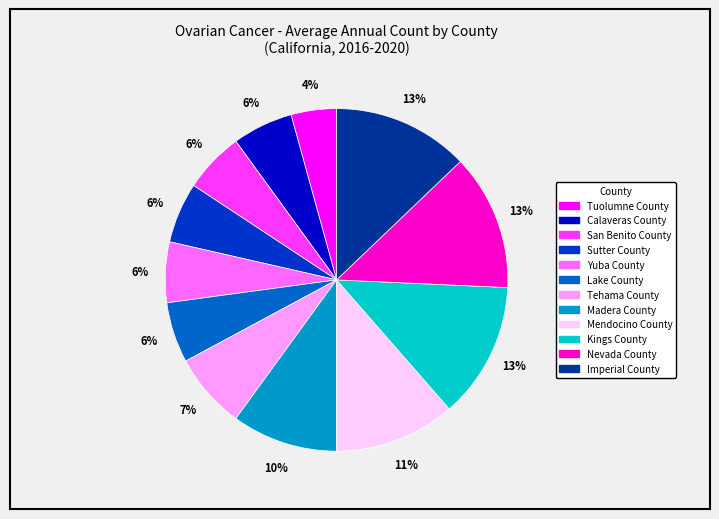

Is there a majority slice in this chart?

No